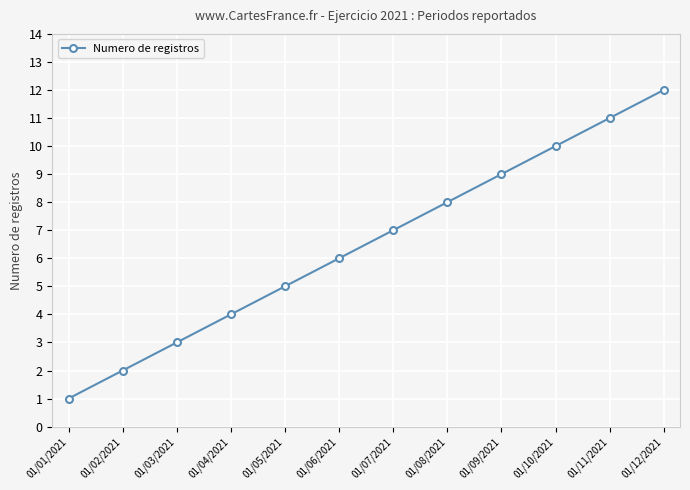

Rank the categories by value from lowest to highest.

01/01/2021, 01/02/2021, 01/03/2021, 01/04/2021, 01/05/2021, 01/06/2021, 01/07/2021, 01/08/2021, 01/09/2021, 01/10/2021, 01/11/2021, 01/12/2021